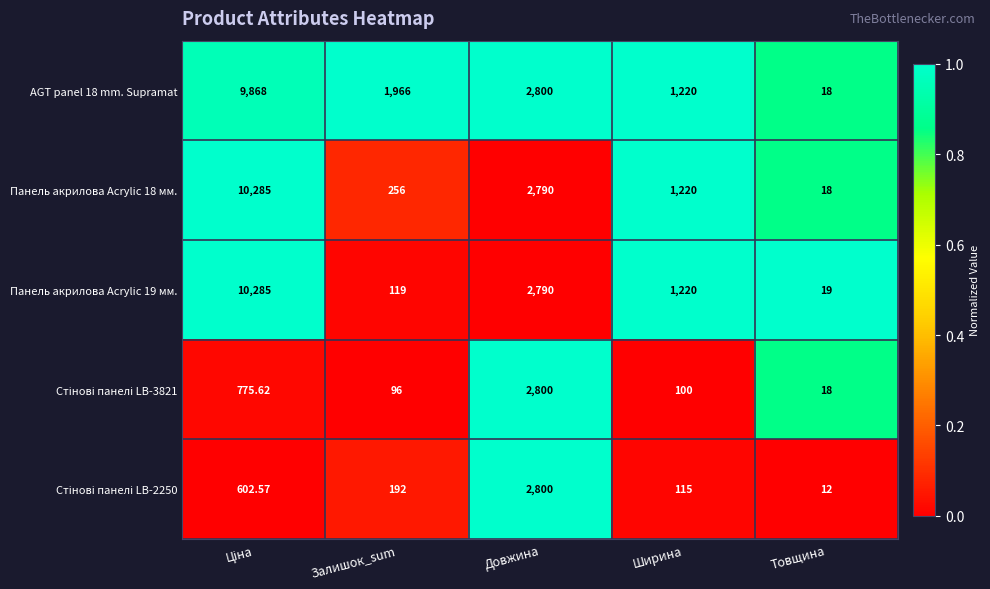

At which category does the chart reach its minimum across all series?

Товщина